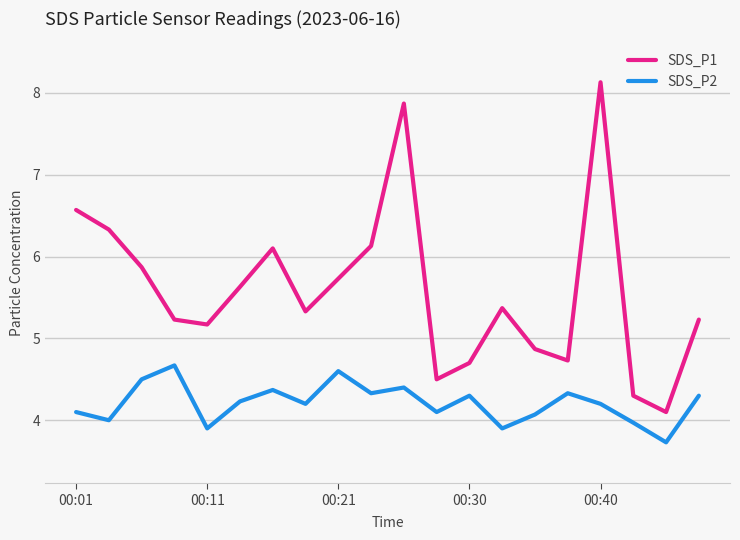

Rank the series by their average value, from lowest to highest.

SDS_P2, SDS_P1